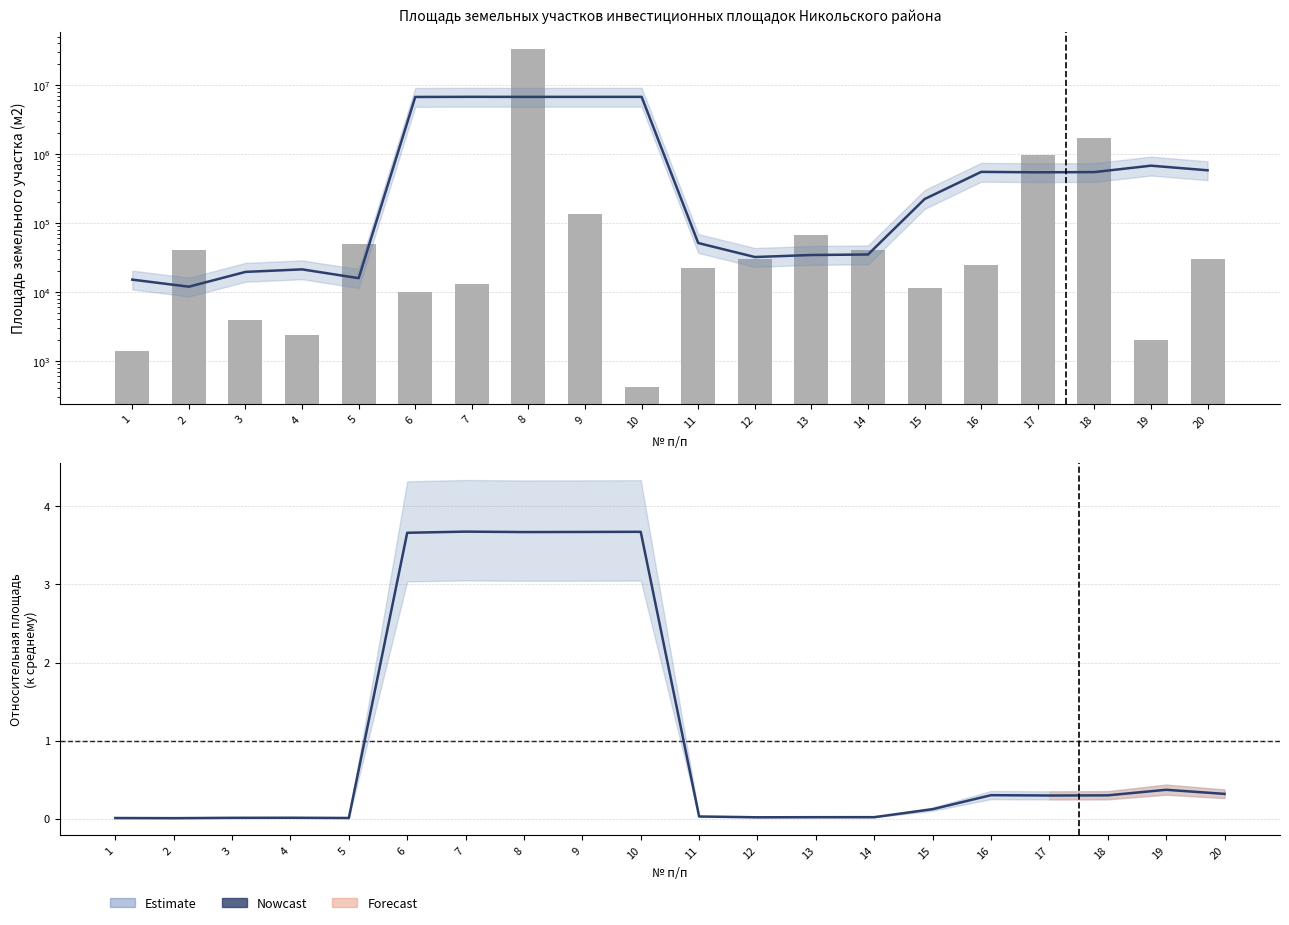

At which category is the sum across all series the highest?

8